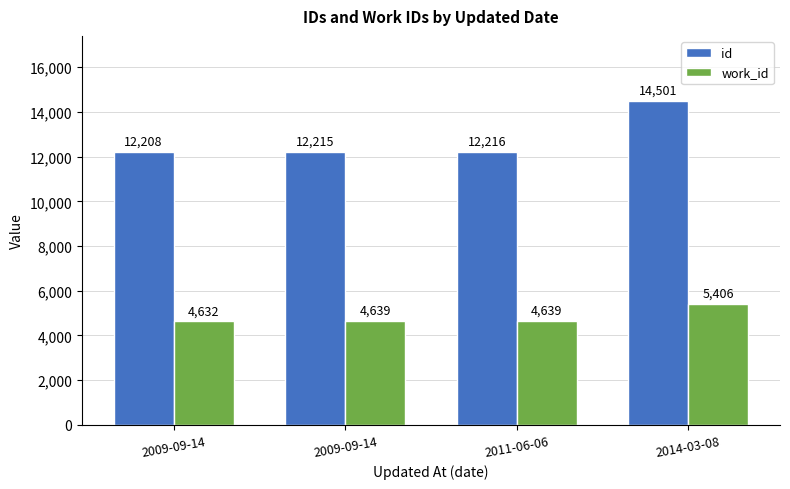

True or false: work_id has a value of 4639 at 2011-06-06.

True